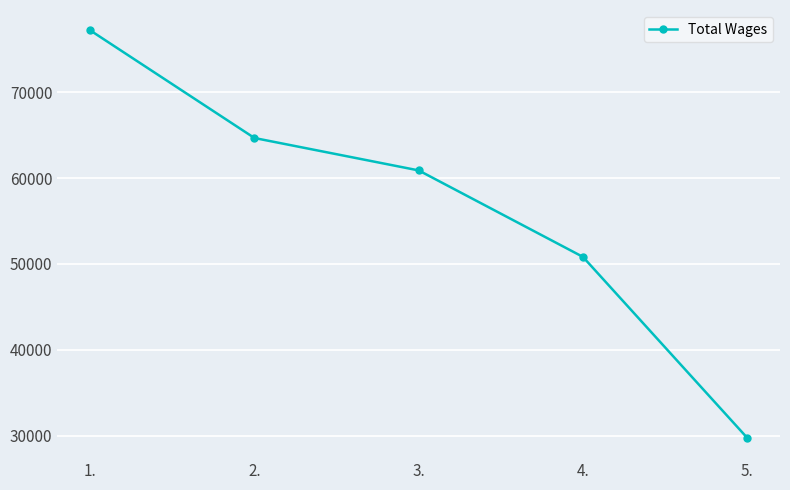

How many distinct data groups are displayed?

1